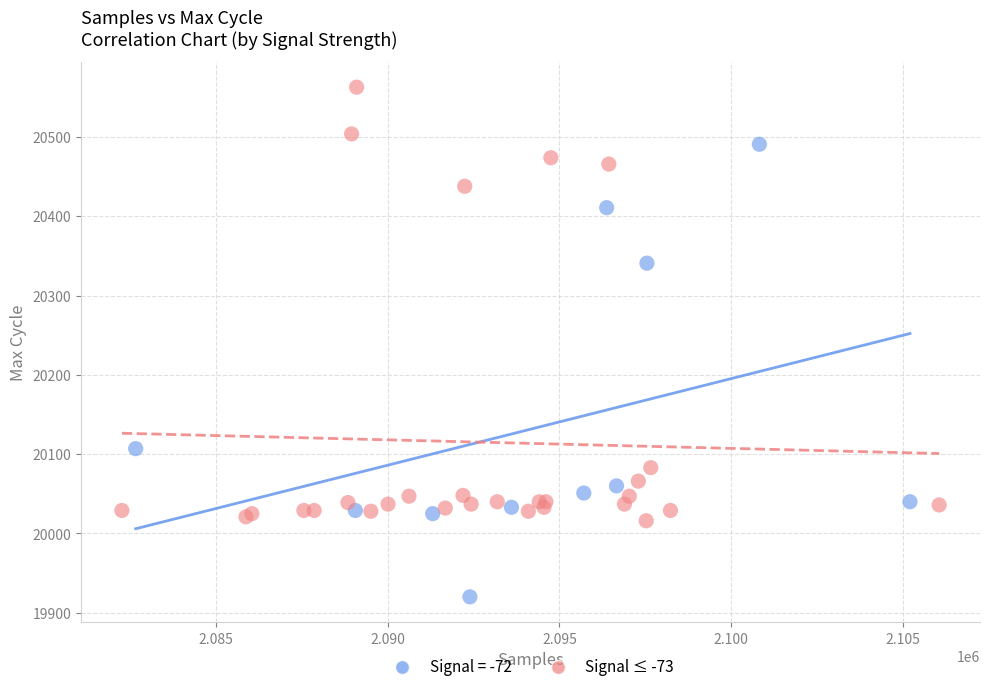

Which series contains the lowest Y value?

Signal = -72